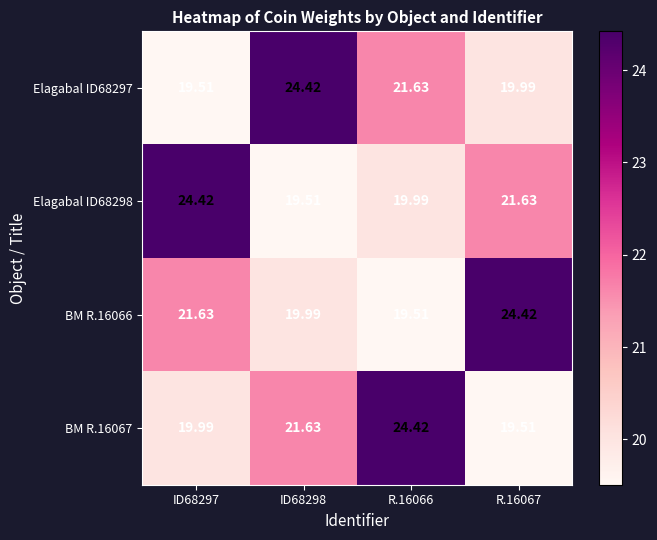

Is the value of BM R.16067 at R.16067 greater than the value of Elagabal ID68297 at R.16067?

No